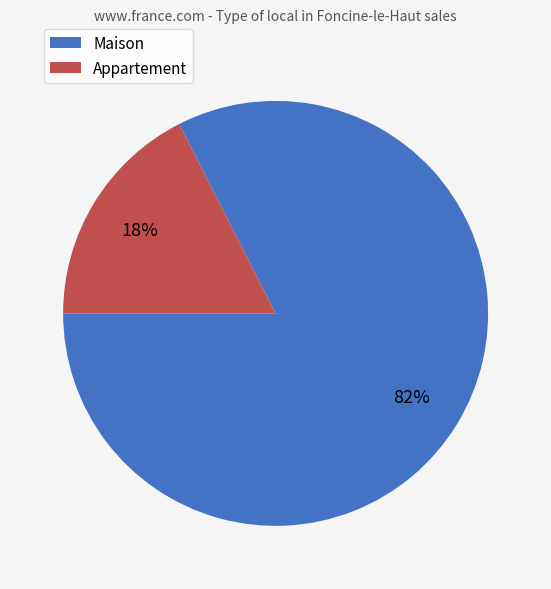

Combined, do Maison and Appartement account for over 50%?

Yes